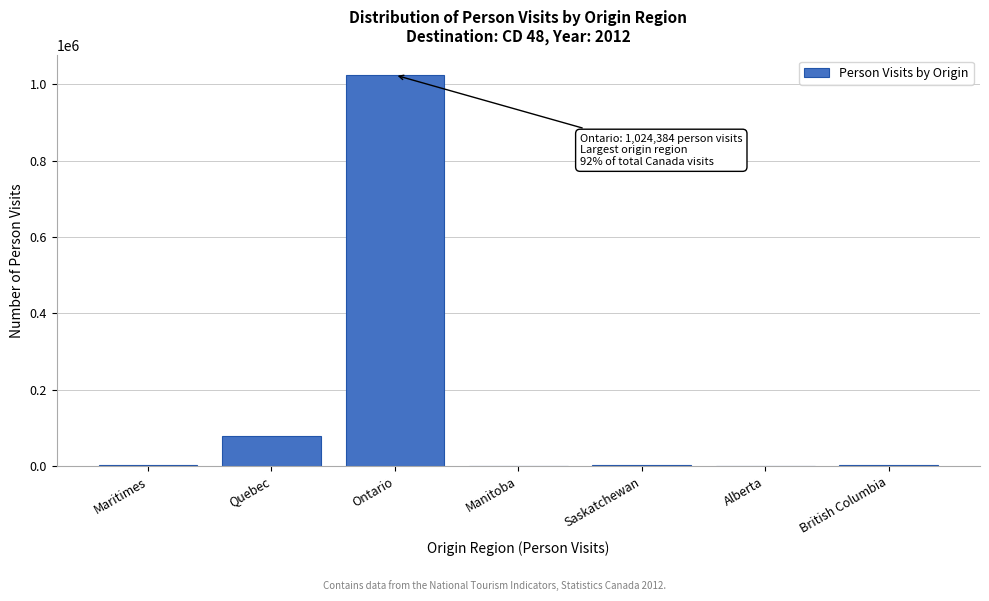

What is the maximum value shown in the chart?

1024383.8